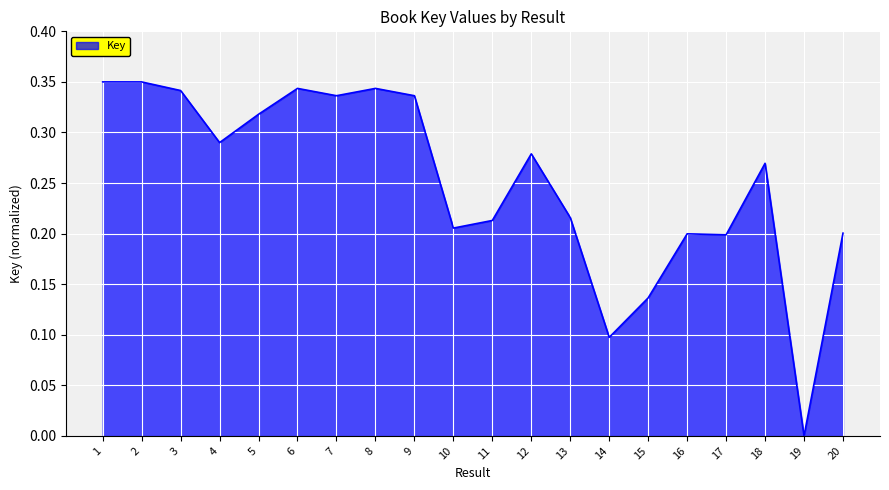

Which has a higher value, 19 or 7?

7